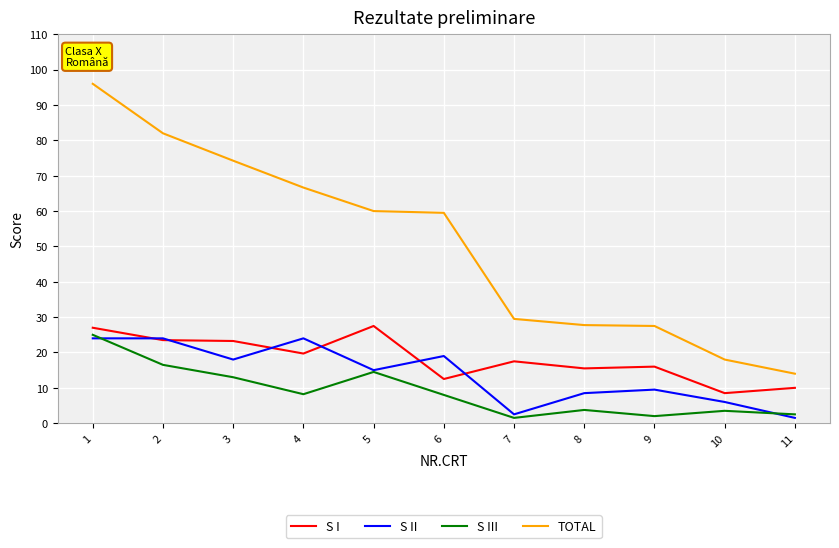

Does the chart have visible grid lines?

Yes